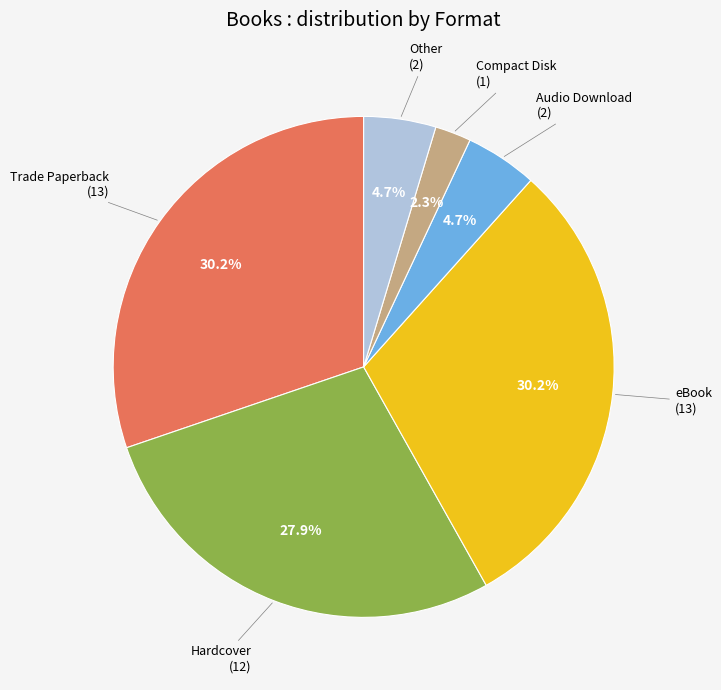

How many slices are in this pie chart?

6